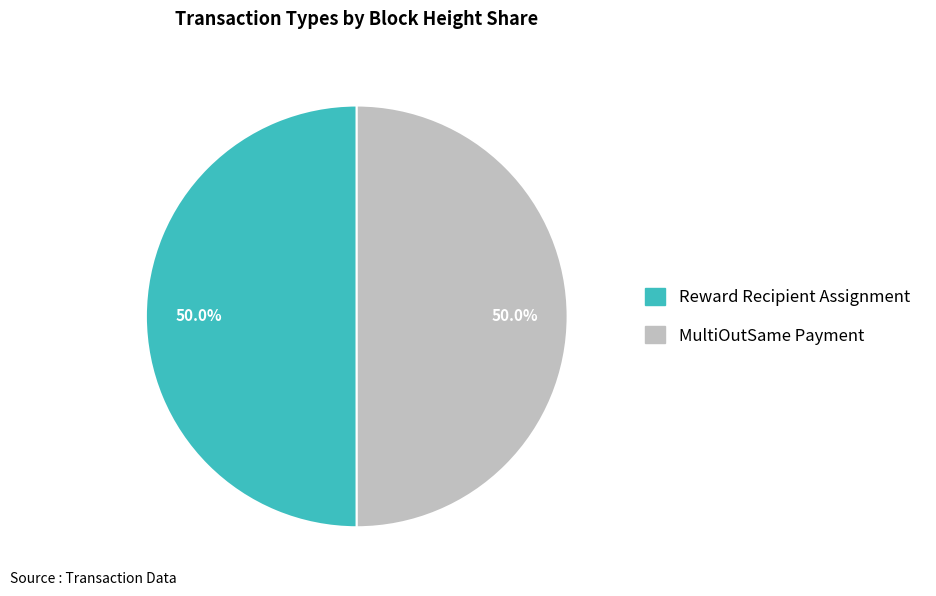

Is it true that MultiOutSame Payment is 38% of the pie?

False